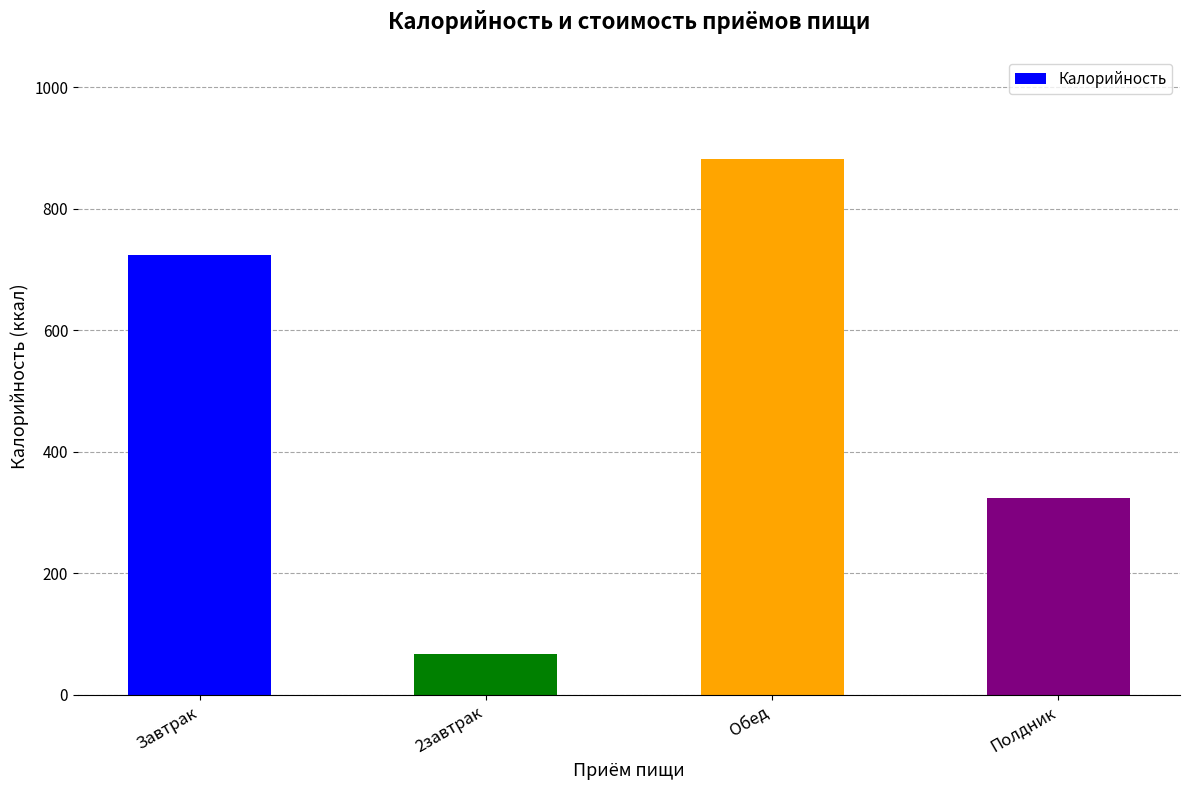

How many categories are shown in the chart?

4